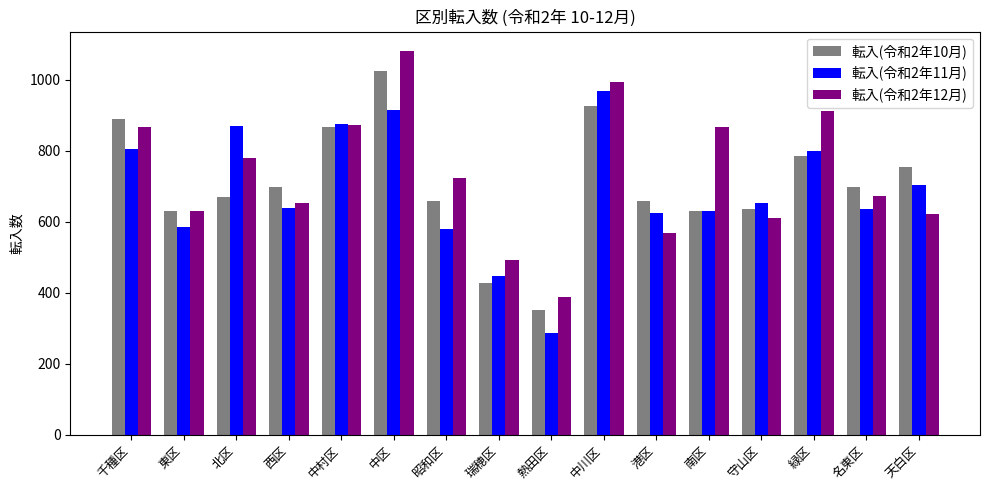

At which category is the sum across all series the highest?

中区